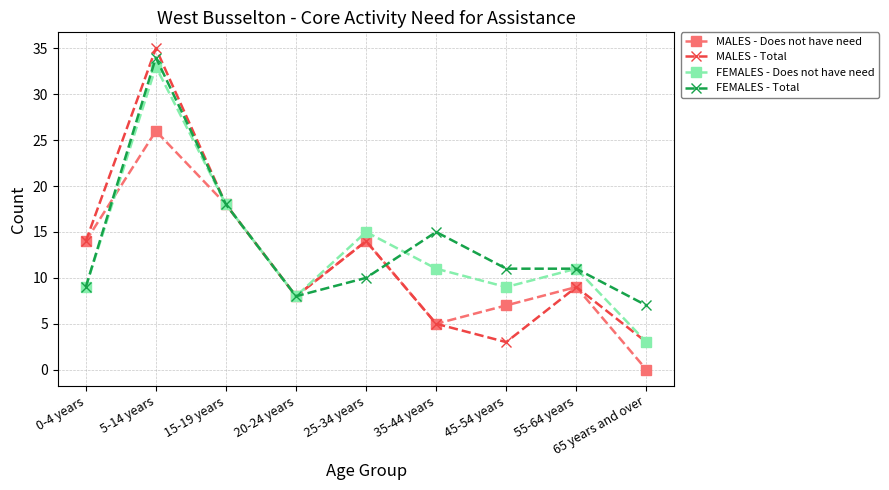

How many positive values does the MALES - Does not have need series have?

8